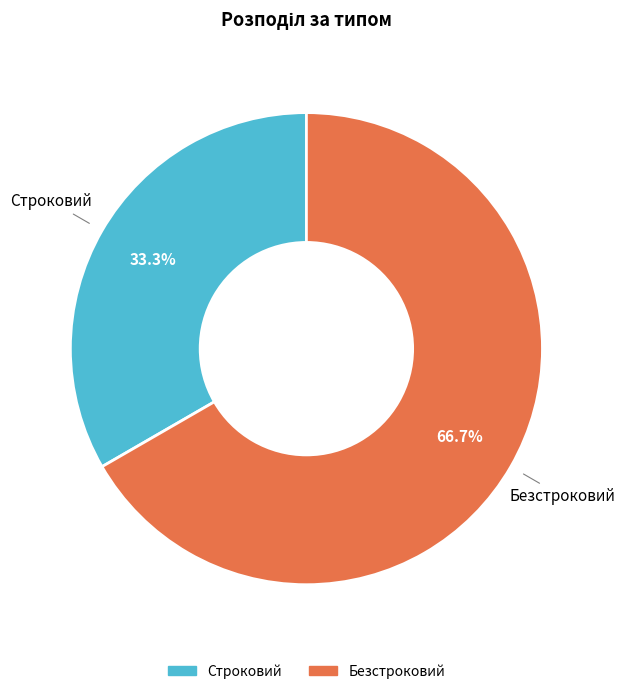

How many segments does this pie chart have?

2